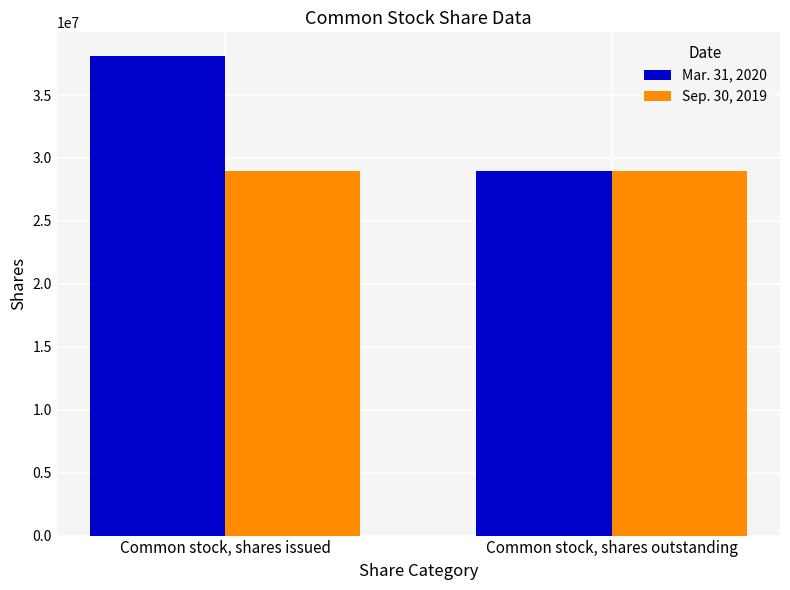

What is the sum of the Sep. 30, 2019 values at Common stock, shares issued and Common stock, shares outstanding?

57860986